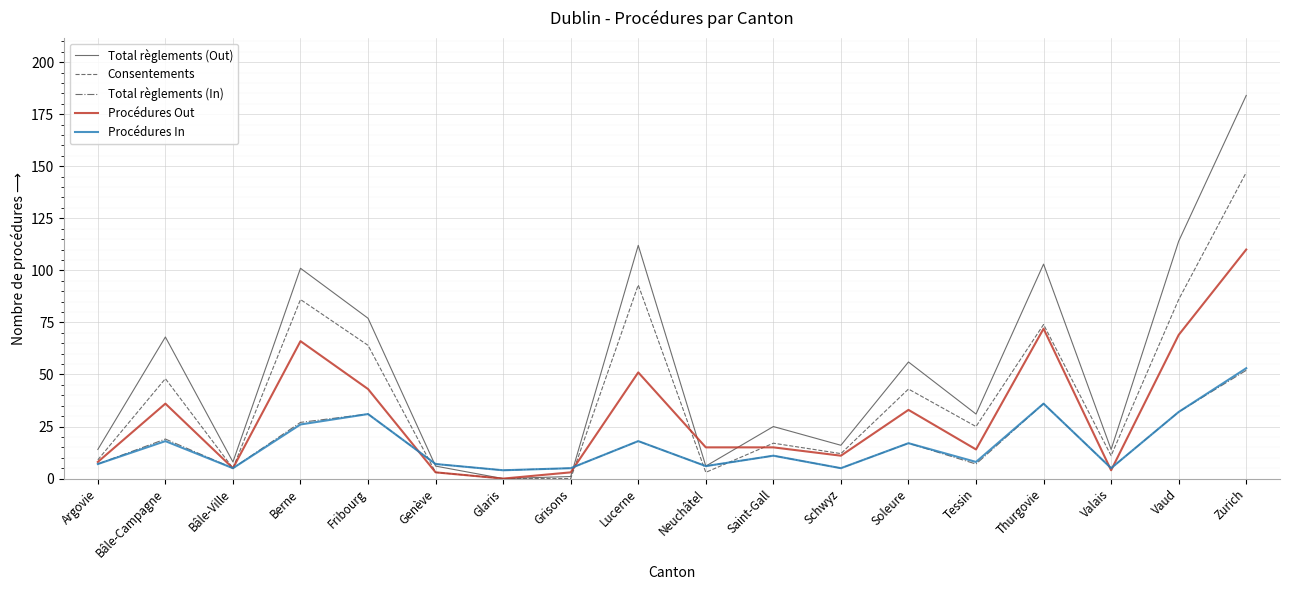

Reading left to right, transcribe all the data shown in this chart.

Total règlements (Out): Argovie=14	Bâle-Campagne=68	Bâle-Ville=8	Berne=101	Fribourg=77	Genève=6	Glaris=0	Grisons=1	Lucerne=112	Neuchâtel=6	Saint-Gall=25	Schwyz=16	Soleure=56	Tessin=31	Thurgovie=103	Valais=14	Vaud=114	Zurich=184
Consentements: Argovie=9	Bâle-Campagne=48	Bâle-Ville=5	Berne=86	Fribourg=64	Genève=3	Glaris=0	Grisons=0	Lucerne=93	Neuchâtel=3	Saint-Gall=17	Schwyz=12	Soleure=43	Tessin=25	Thurgovie=74	Valais=11	Vaud=86	Zurich=147
Total règlements (In): Argovie=7	Bâle-Campagne=19	Bâle-Ville=5	Berne=27	Fribourg=31	Genève=7	Glaris=4	Grisons=5	Lucerne=18	Neuchâtel=6	Saint-Gall=11	Schwyz=5	Soleure=17	Tessin=7	Thurgovie=36	Valais=5	Vaud=32	Zurich=52
Procédures Out: Argovie=8	Bâle-Campagne=36	Bâle-Ville=5	Berne=66	Fribourg=43	Genève=3	Glaris=0	Grisons=3	Lucerne=51	Neuchâtel=15	Saint-Gall=15	Schwyz=11	Soleure=33	Tessin=14	Thurgovie=72	Valais=4	Vaud=69	Zurich=110
Procédures In: Argovie=7	Bâle-Campagne=18	Bâle-Ville=5	Berne=26	Fribourg=31	Genève=7	Glaris=4	Grisons=5	Lucerne=18	Neuchâtel=6	Saint-Gall=11	Schwyz=5	Soleure=17	Tessin=8	Thurgovie=36	Valais=5	Vaud=32	Zurich=53